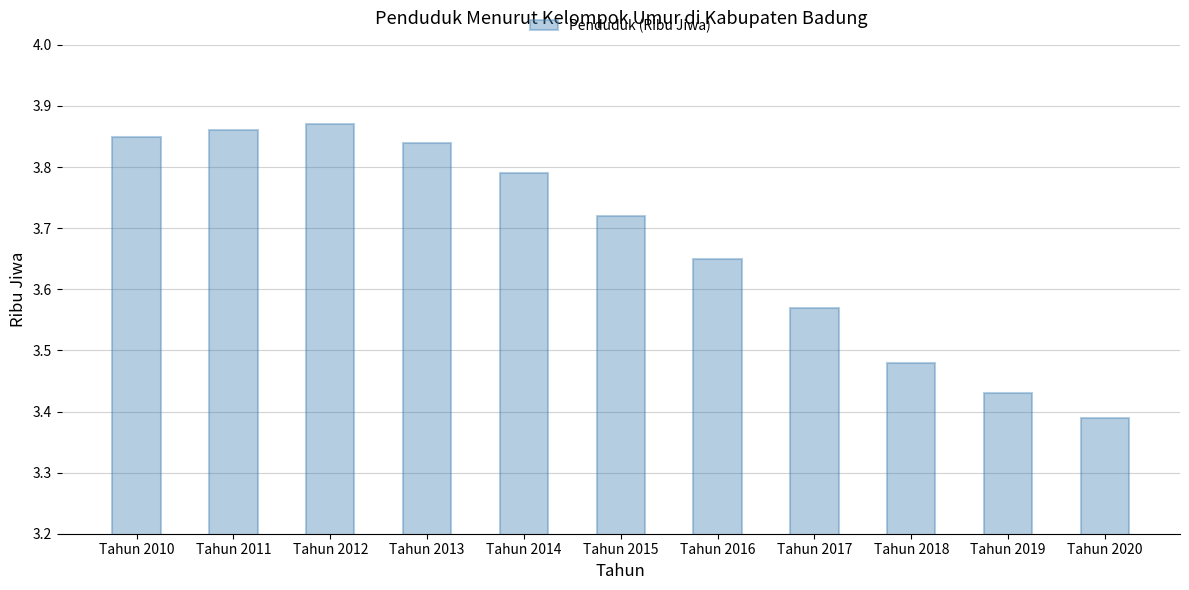

Approximately how many times larger is the value at Tahun 2011 compared to Tahun 2018?

1.1